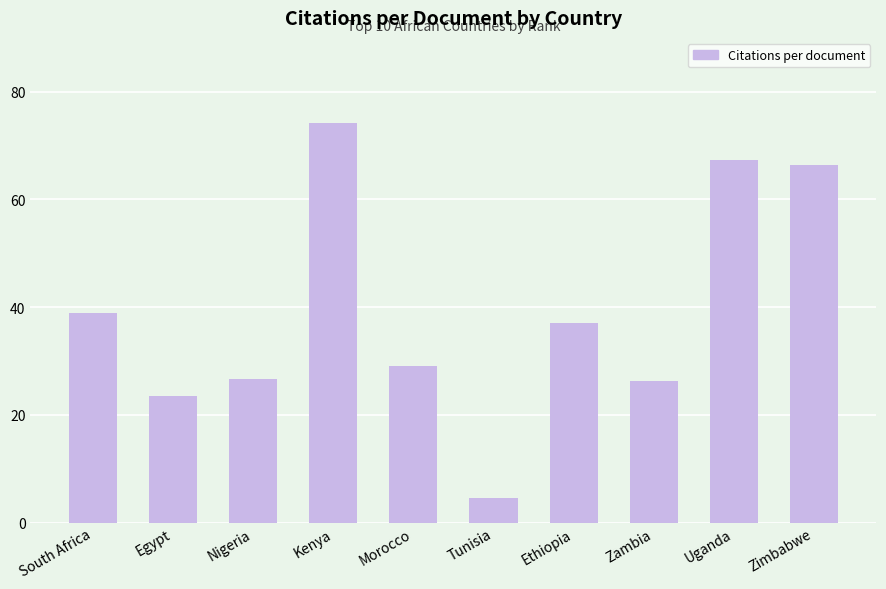

Which has a higher value, Zambia or Egypt?

Zambia